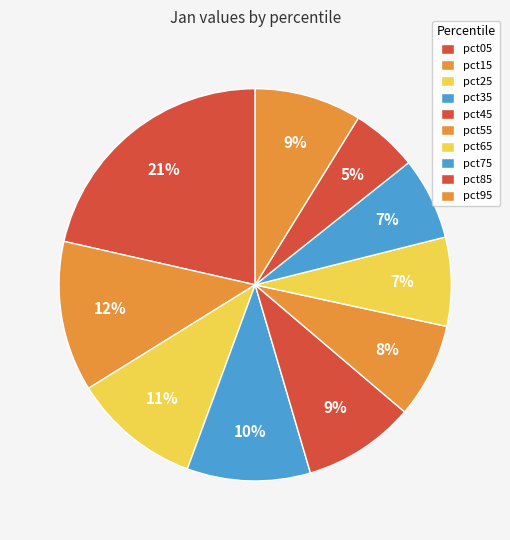

Do pct05 and pct75 together represent more than half of the pie?

No